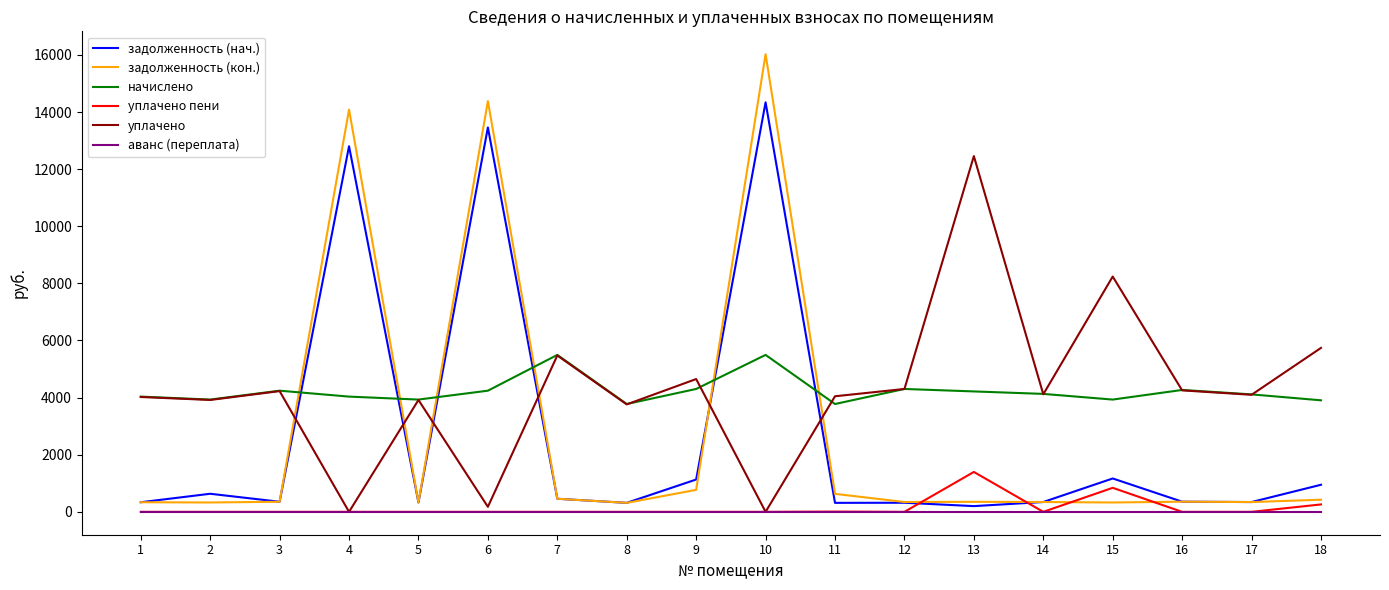

What is the total value across all series at 4?

30921.8